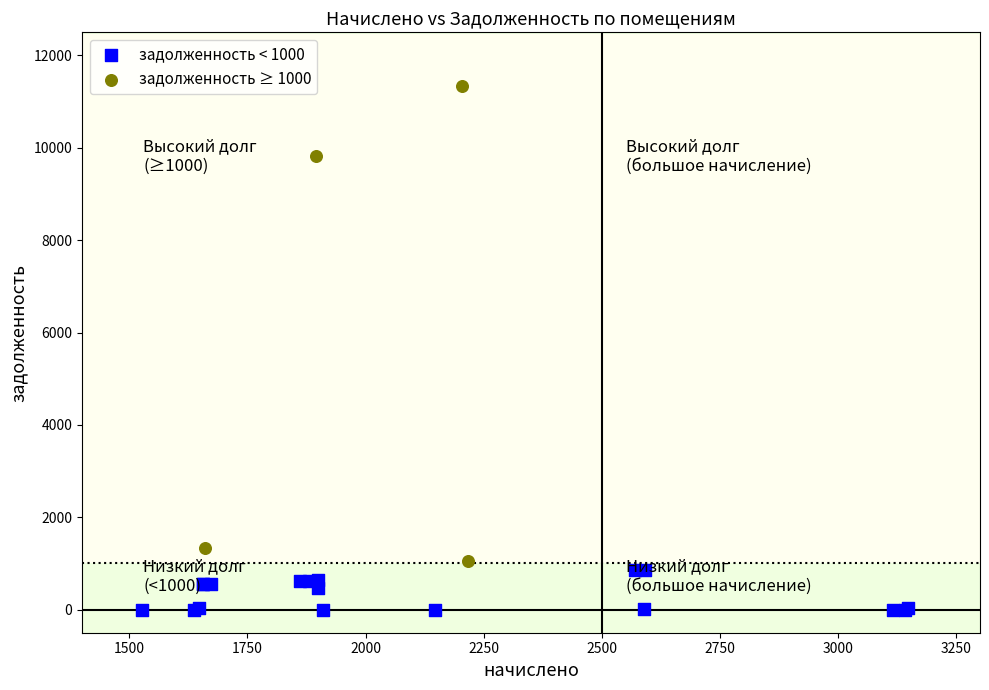

Which series has the widest spread of Y values?

задолженность ≥ 1000